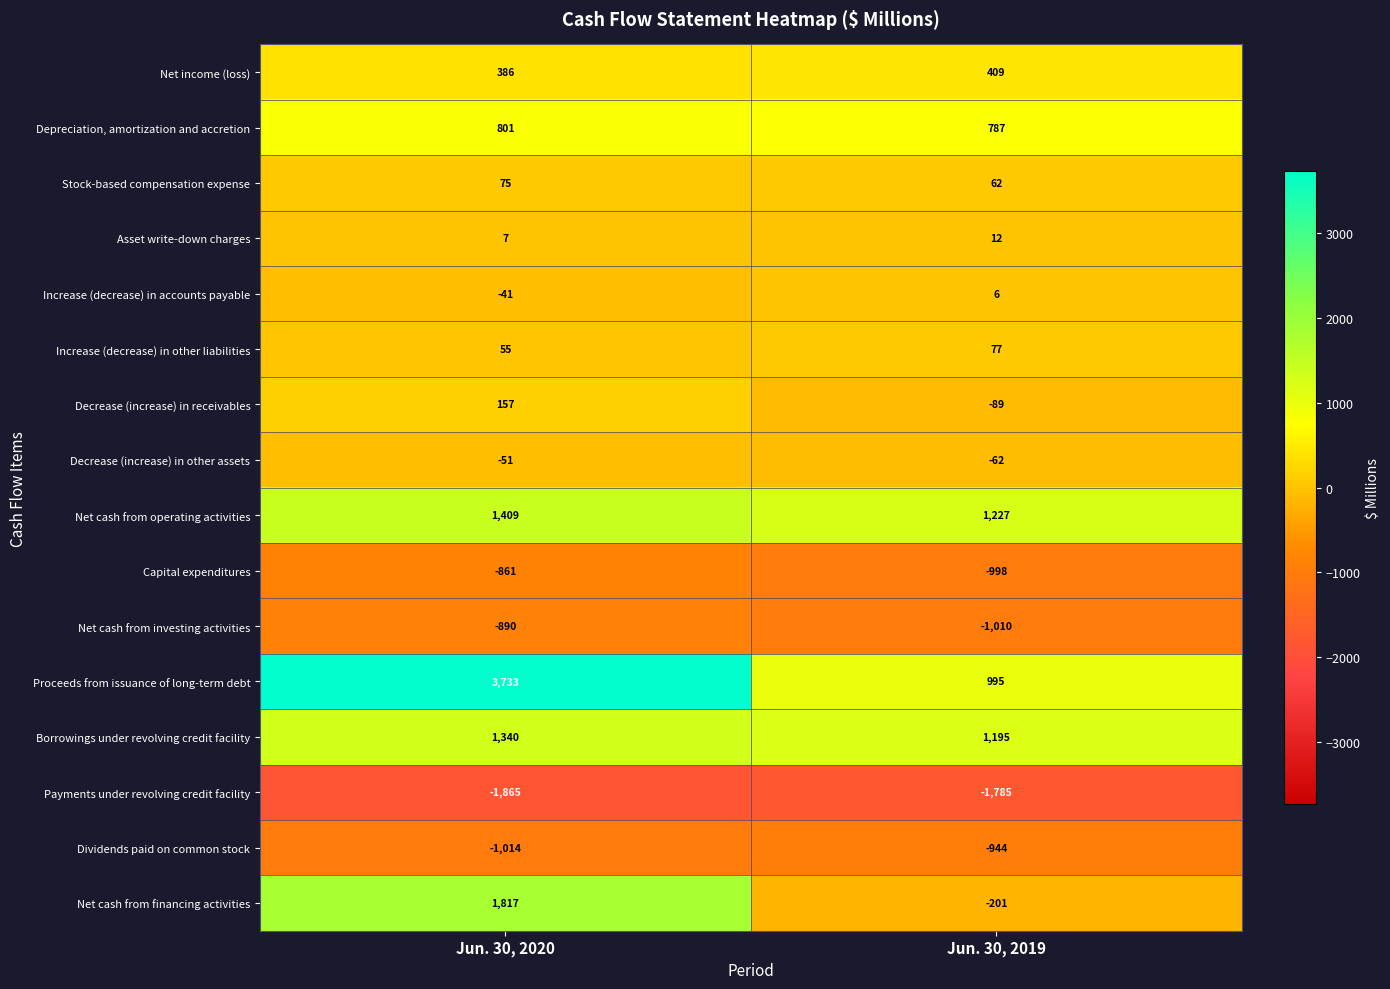

At which category does the chart reach its peak across all series?

Jun. 30, 2020